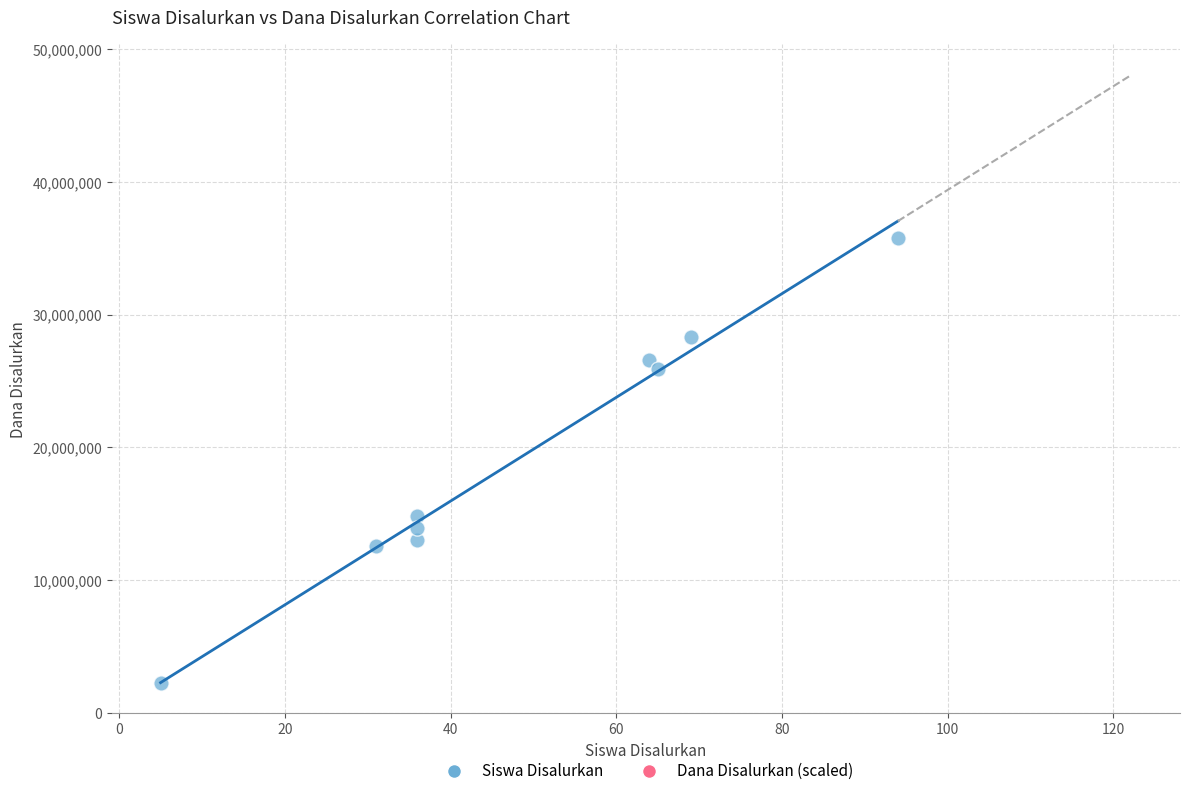

What Y value in the scatter plot is closest to 19012500?

14850000